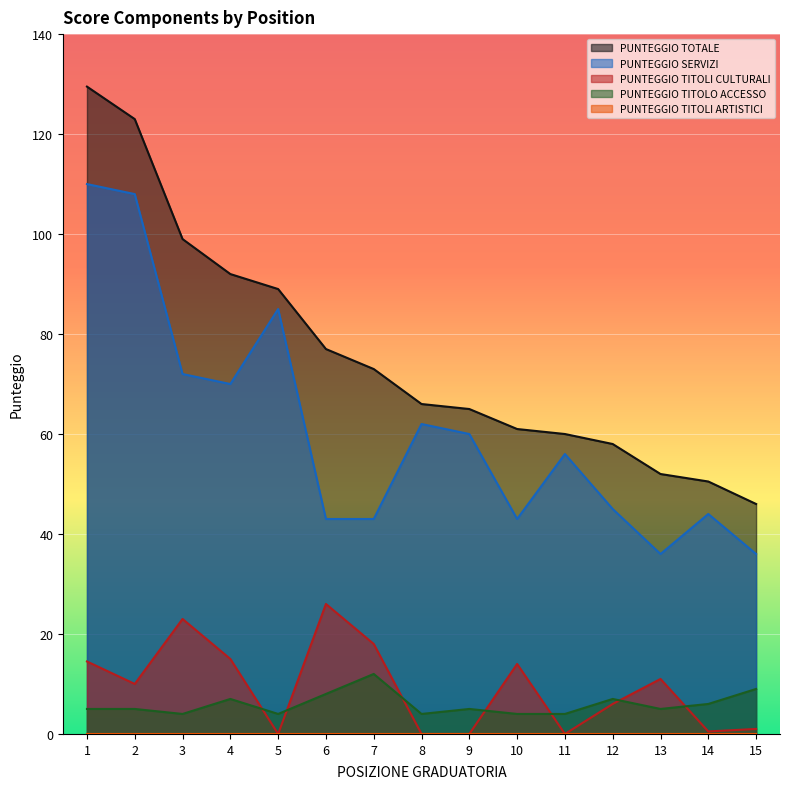

What is the difference between the second highest and minimum values in the PUNTEGGIO TOTALE series?

77.0